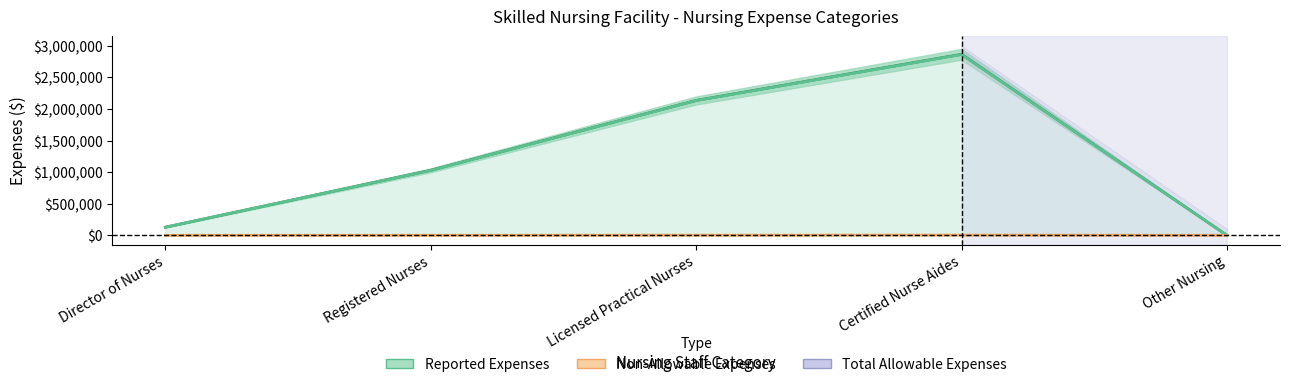

At how many categories does at least one series exceed 350879?

3